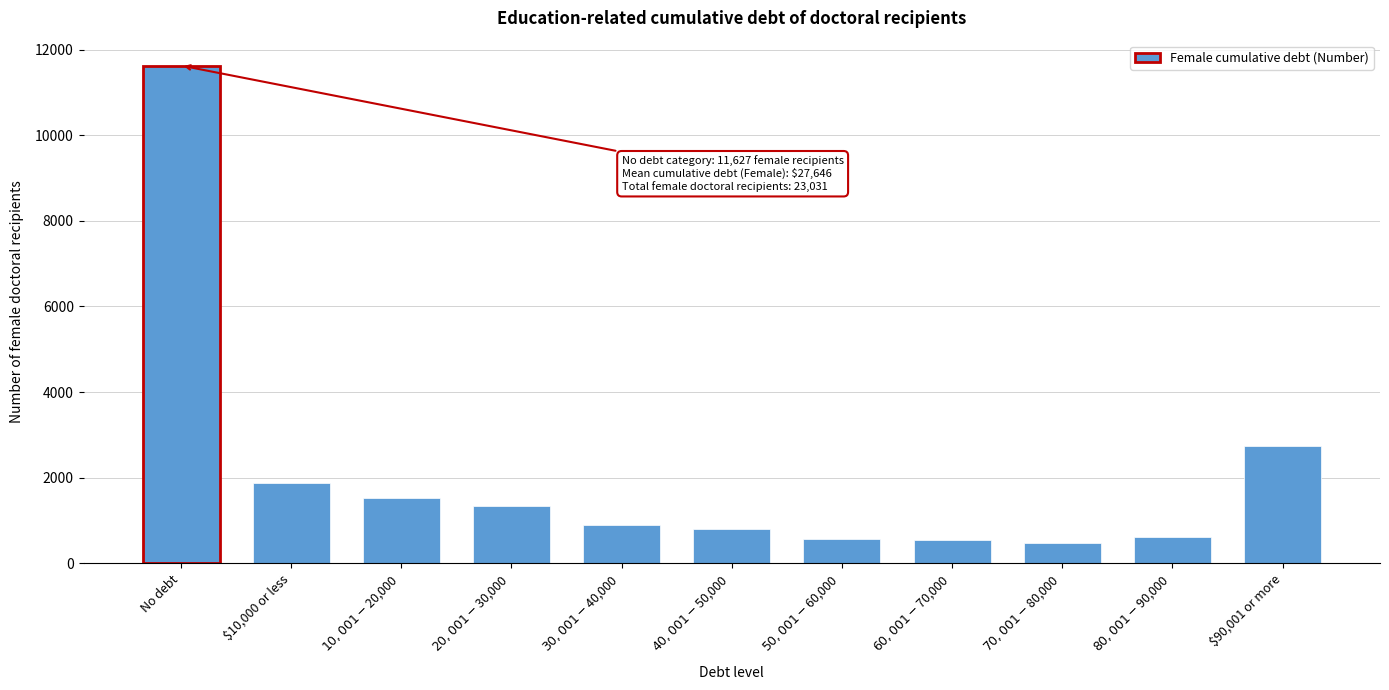

The value at No debt is 3986. True or false?

False